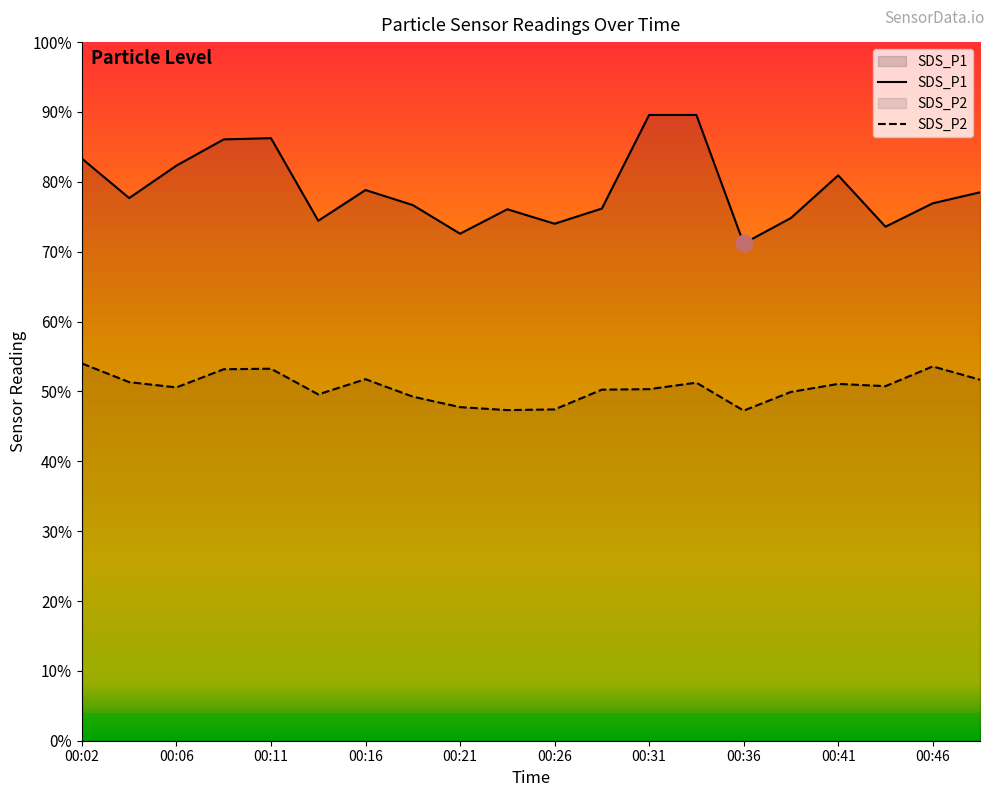

Rank the series at 00:06 from lowest to highest value.

SDS_P2, SDS_P1